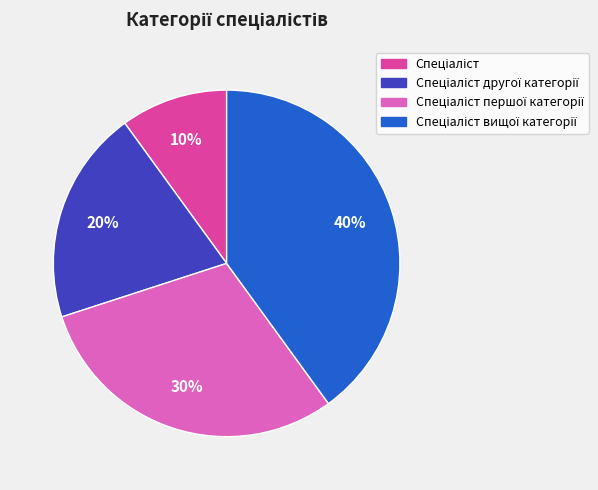

Is there any slice that represents more than half of the pie?

No